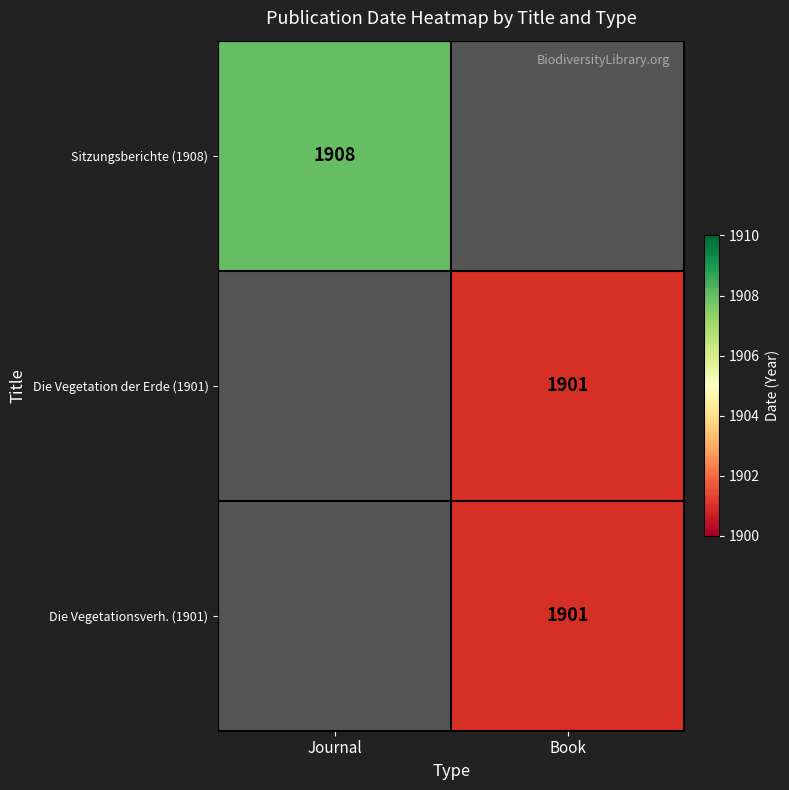

Which has a higher value, Journal or Book?

Book